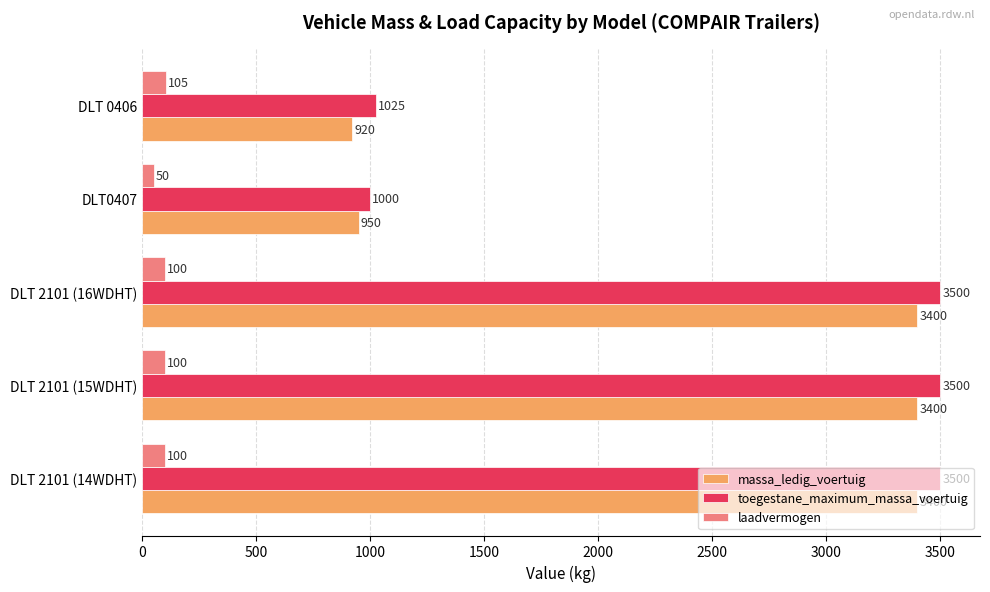

What is the difference between the maximum and minimum values in the massa_ledig_voertuig series?

2480